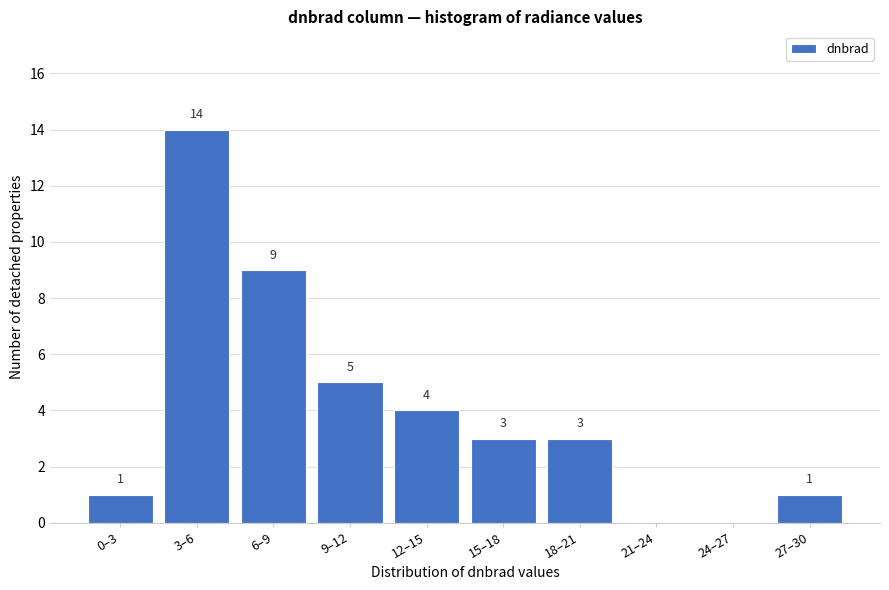

Reading left to right, extract all data points from this chart.

0–3=1	3–6=14	6–9=9	9–12=5	12–15=4	15–18=3	18–21=3	21–24=0	24–27=0	27–30=1